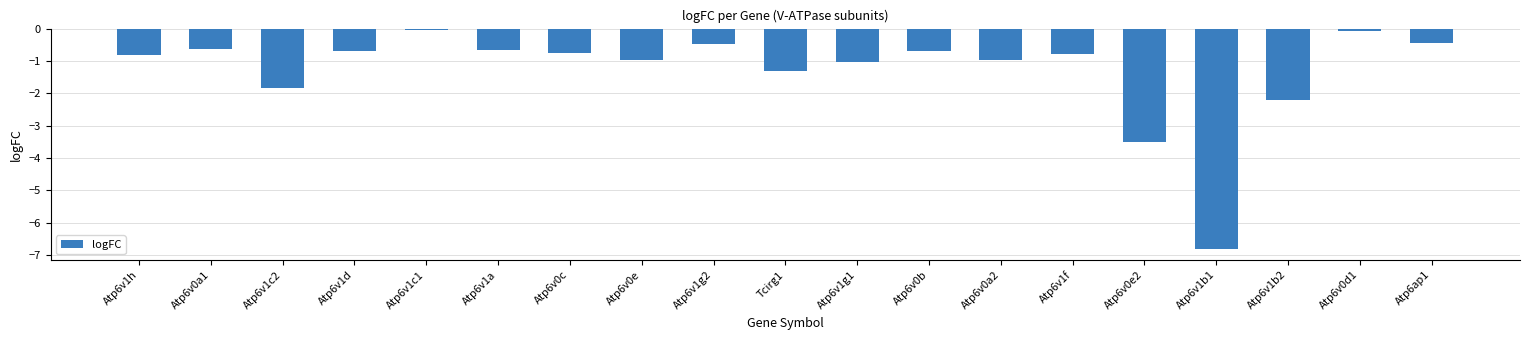

Which label corresponds to the smallest value in the chart?

Atp6v1b1